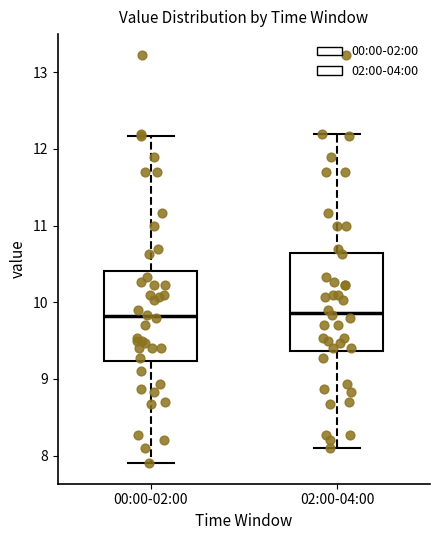

Reading left to right, read every box against the y-axis: the position of its median line, the range the box covers, and the ends of its whiskers. The values are not printed on the chart, so give them approximately, as read against the axis.

00:00-02:00: median 9.8, box 9.2 to 10.4, whiskers 7.9 to 12.2
02:00-04:00: median 9.9, box 9.4 to 10.6, whiskers 8.1 to 12.2